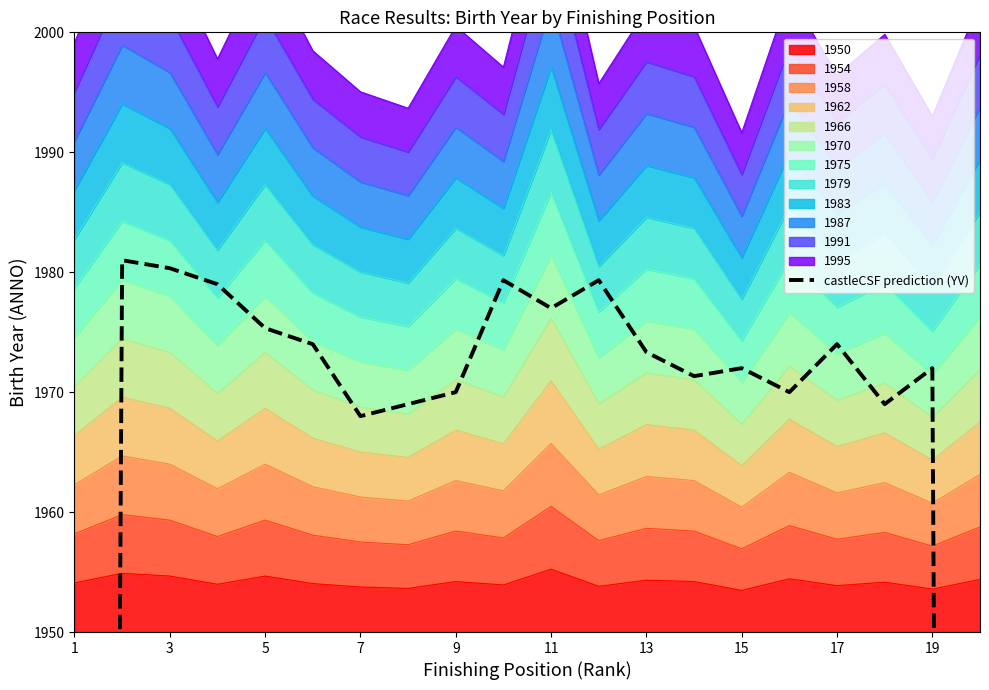

What is the lowest value of the 1950 series?

1953.5